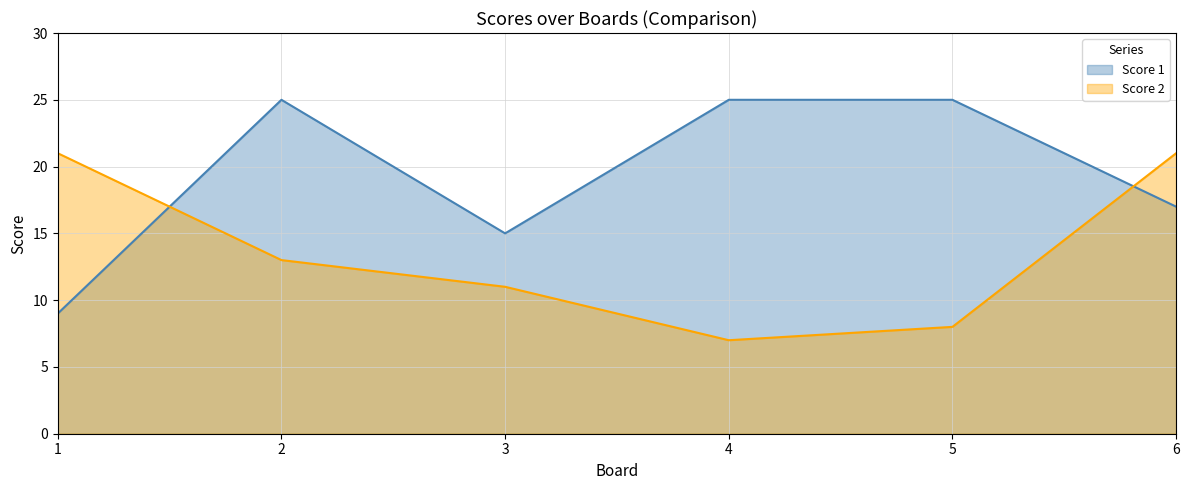

Which series ends up on top after the final intersection of Score 2 and Score 1?

Score 2